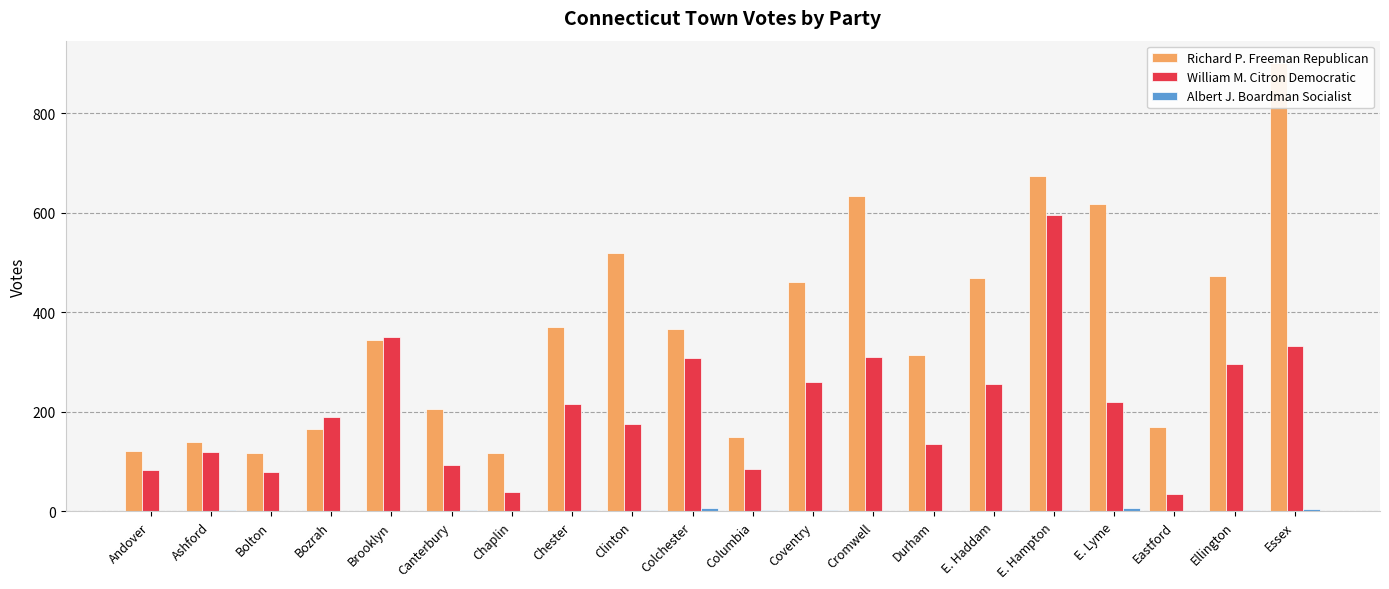

What is the label of the 14th bar from the left?

Durham